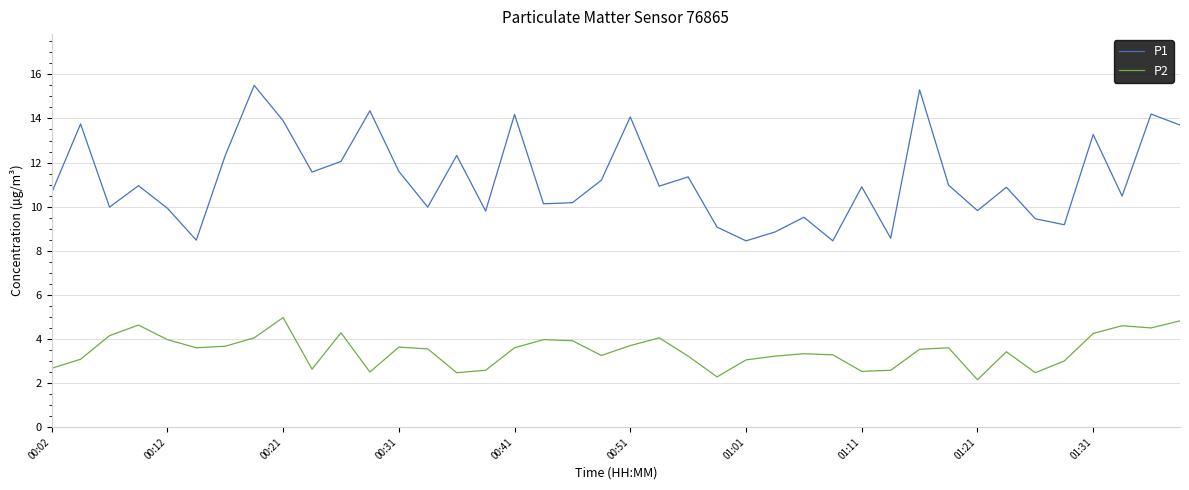

Rank the series by their maximum value, from lowest to highest.

P2, P1